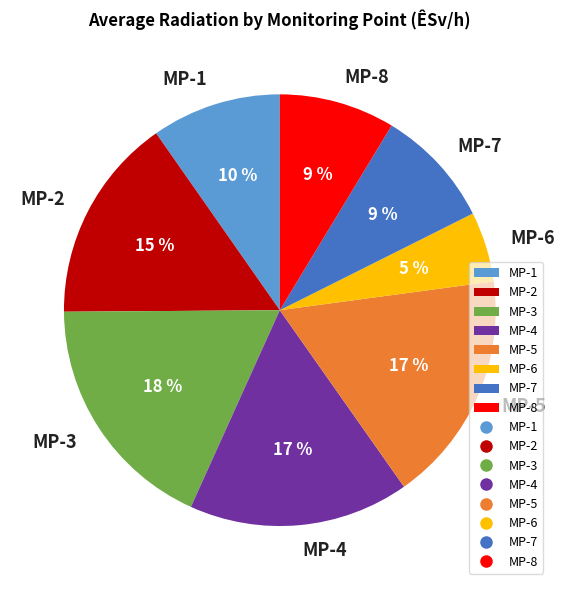

Which slice is the smallest?

MP-6